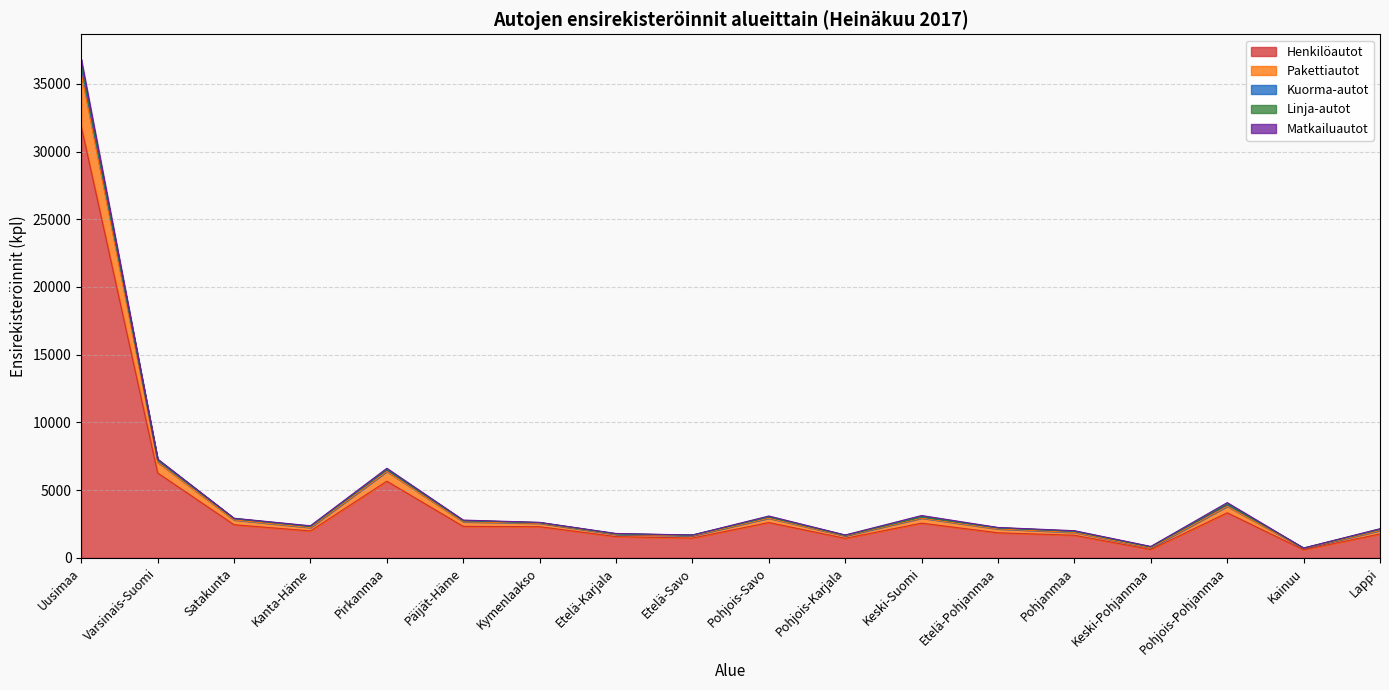

What is the difference between the maximum and minimum values in the Henkilöautot series?

31255